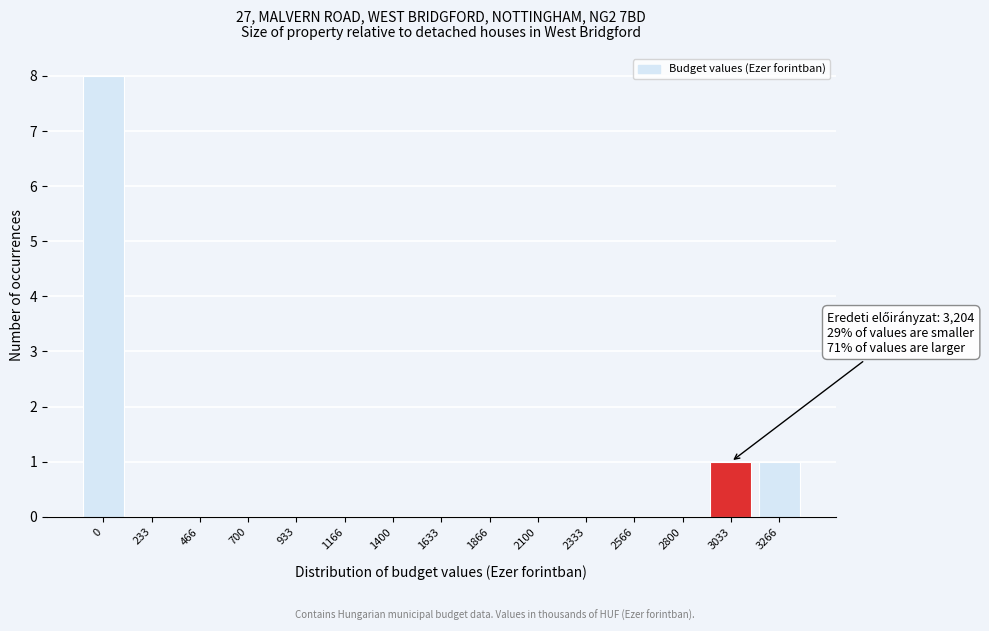

Reading left to right, extract all data points from this chart.

0=8	233=0	466=0	700=0	933=0	1166=0	1400=0	1633=0	1866=0	2100=0	2333=0	2566=0	2800=0	3033=1	3266=1